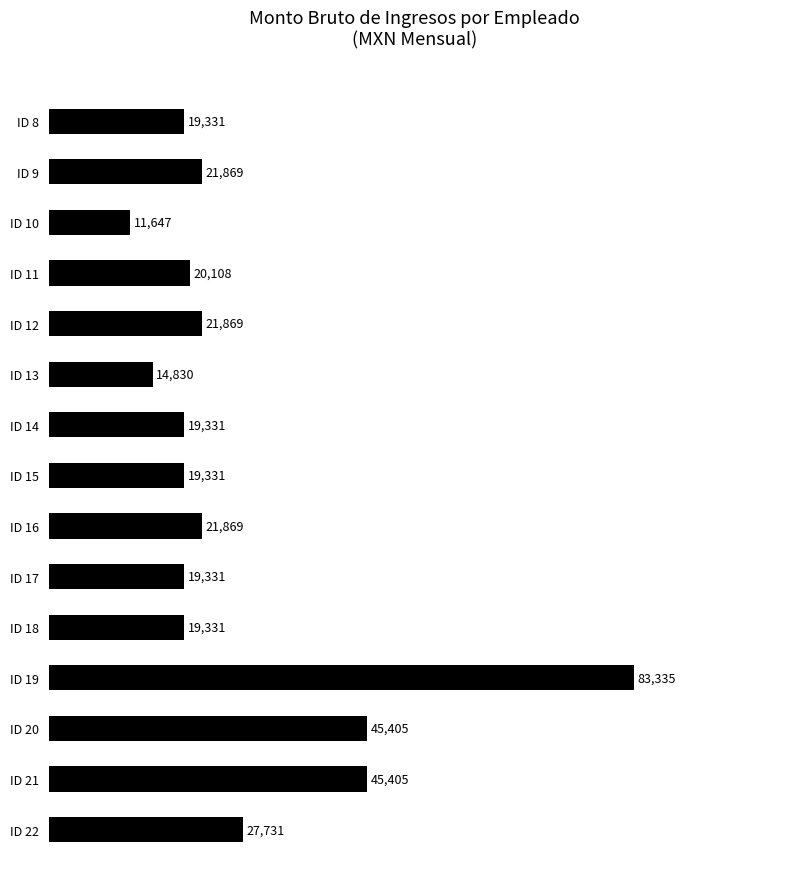

What is the approximate value at ID 12?

21868.7